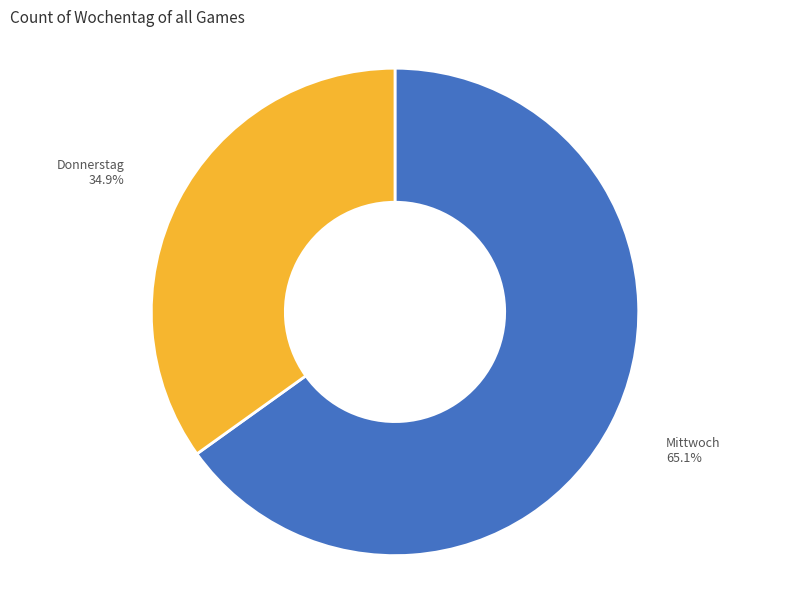

Is there a majority slice in this chart?

Yes